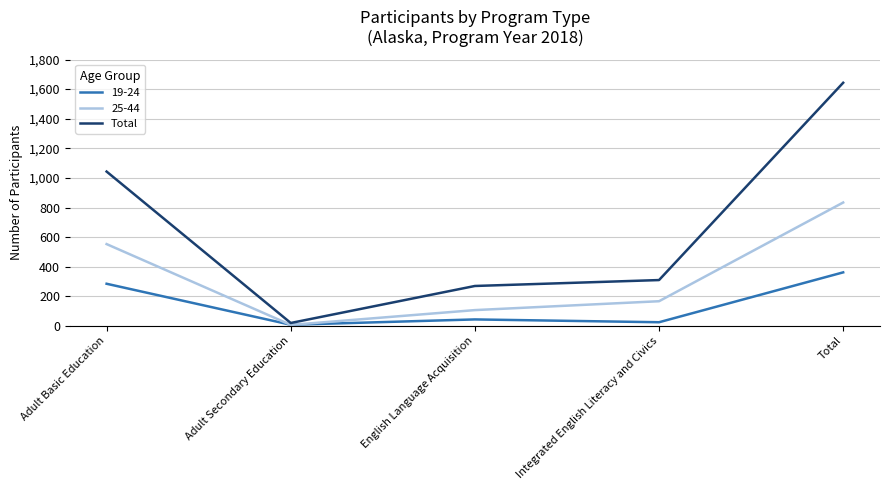

Which category has the highest value in the 25-44 series?

Total